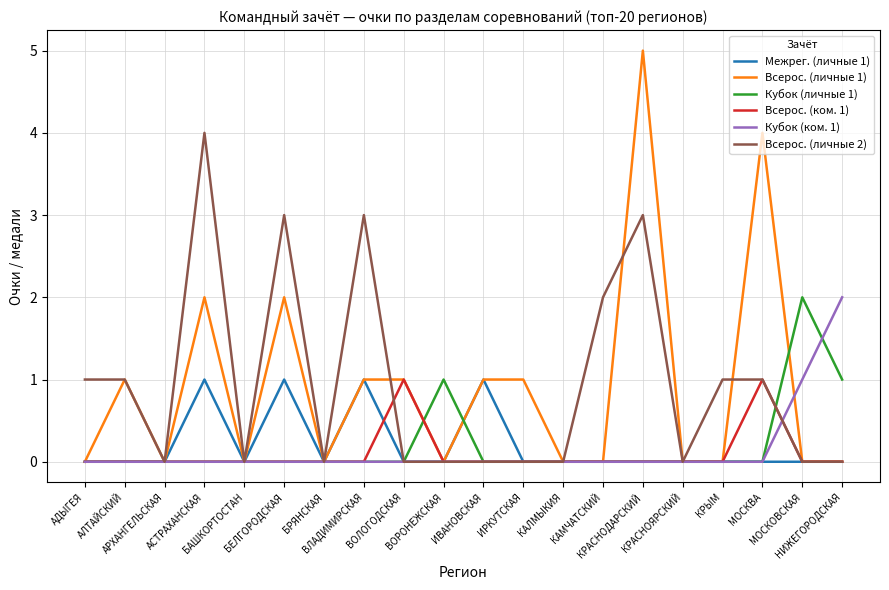

Which series has the widest spread of values?

Всерос. (личные 1)